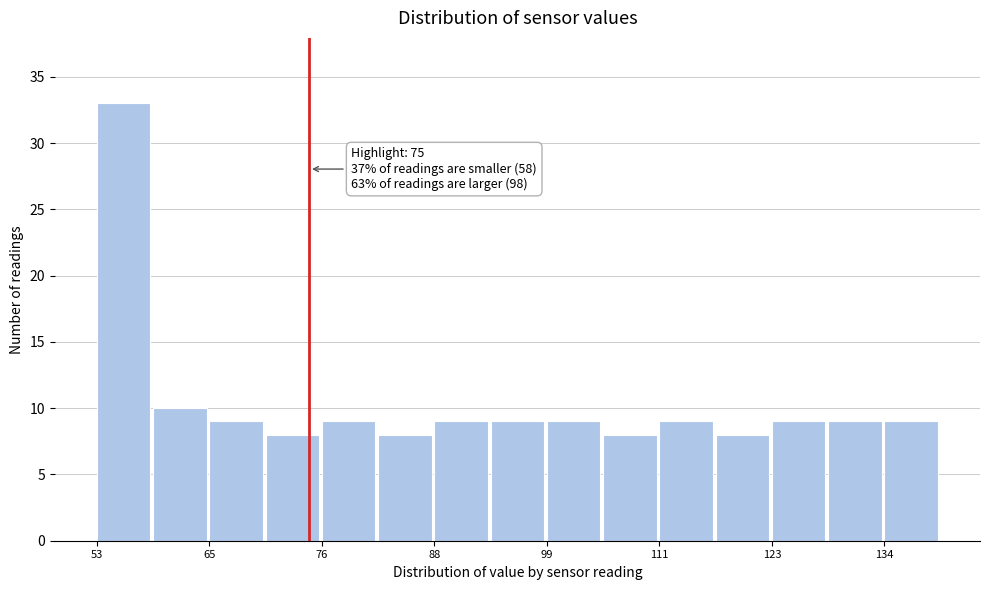

Read against the x-axis, roughly where is the centre of the tallest bar?

56